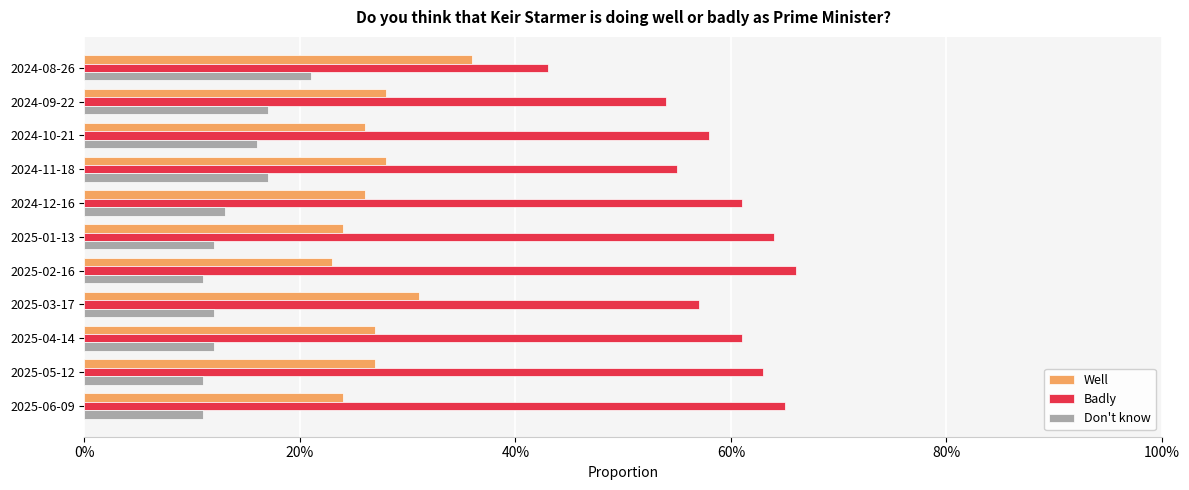

What are all the series names shown in the legend?

Well, Badly, Don't know